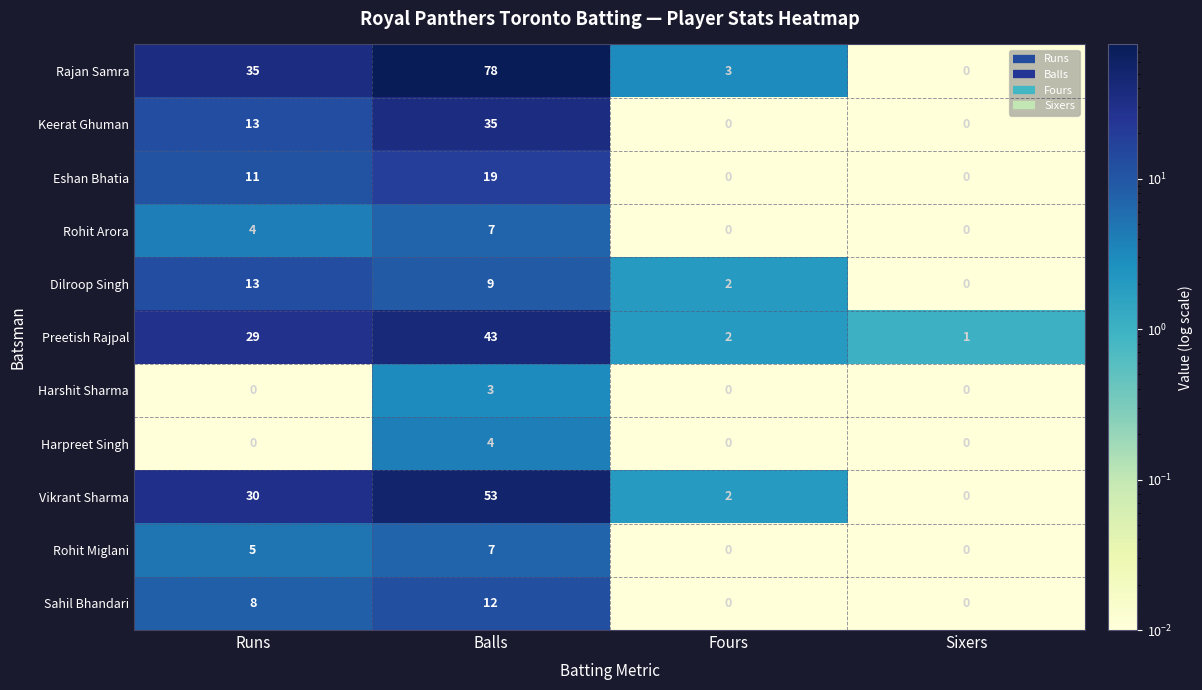

How many series are shown in this chart?

11